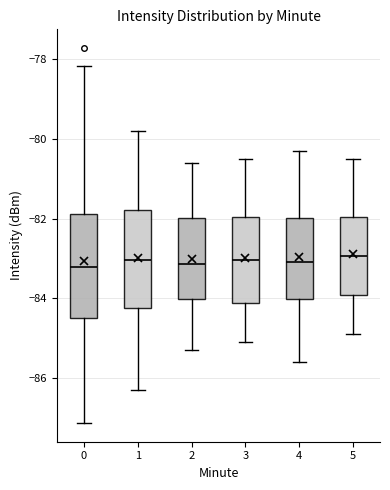

Reading left to right, transcribe this box plot: for each box, give where its median line is, the range the box spans, and where its two whiskers end, as read against the y-axis. The values are not printed on the chart, so give them approximately, as read against the axis.

0: median -83.2, box -84.4 to -81.8, whiskers -87.2 to -78.2
1: median -83.0, box -84.2 to -81.8, whiskers -86.2 to -79.8
2: median -83.2, box -84.0 to -82.0, whiskers -85.2 to -80.6
3: median -83.0, box -84.2 to -82.0, whiskers -85.0 to -80.4
4: median -83.0, box -84.0 to -82.0, whiskers -85.6 to -80.2
5: median -83.0, box -84.0 to -82.0, whiskers -84.8 to -80.4